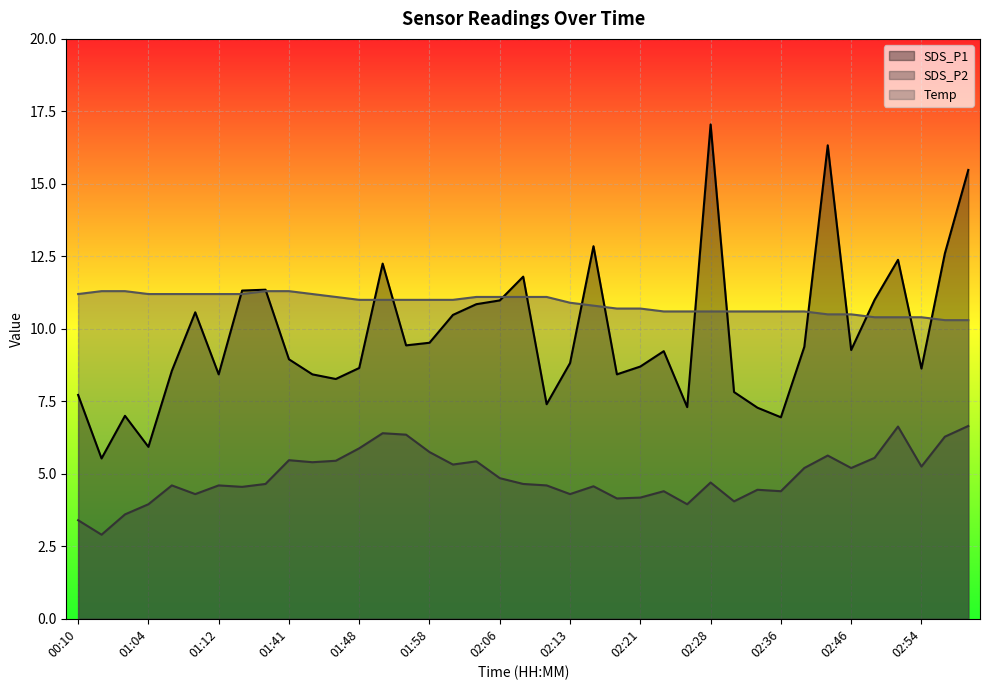

Which has a higher value, 01:46 or 02:28?

02:28